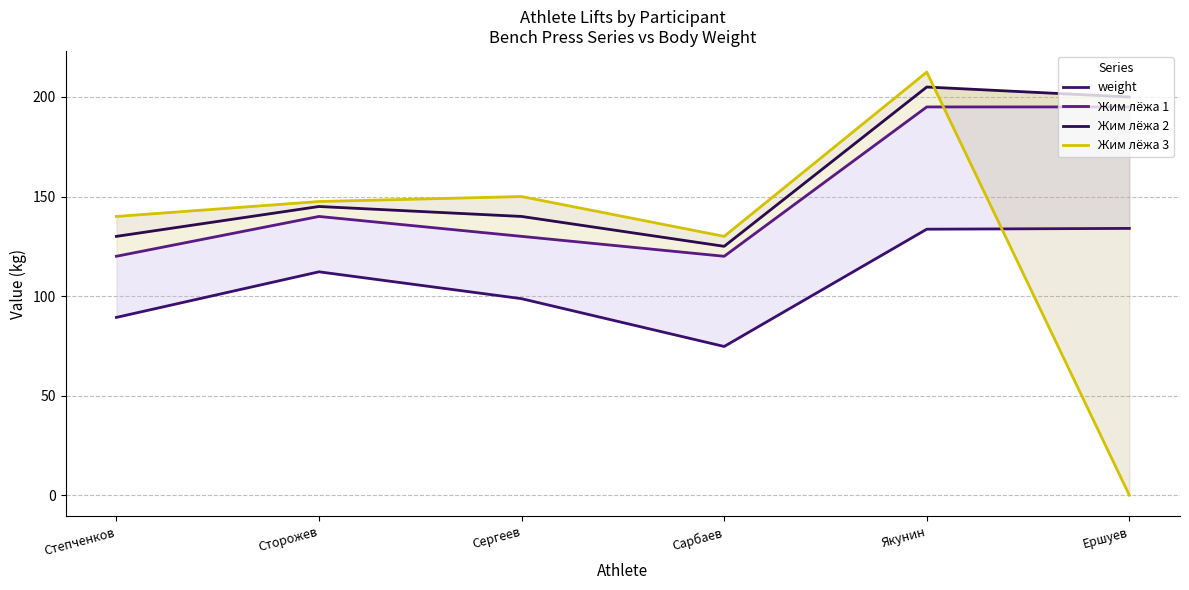

List the series in order of their peak value, lowest first.

weight, Жим лёжа 1, Жим лёжа 2, Жим лёжа 3